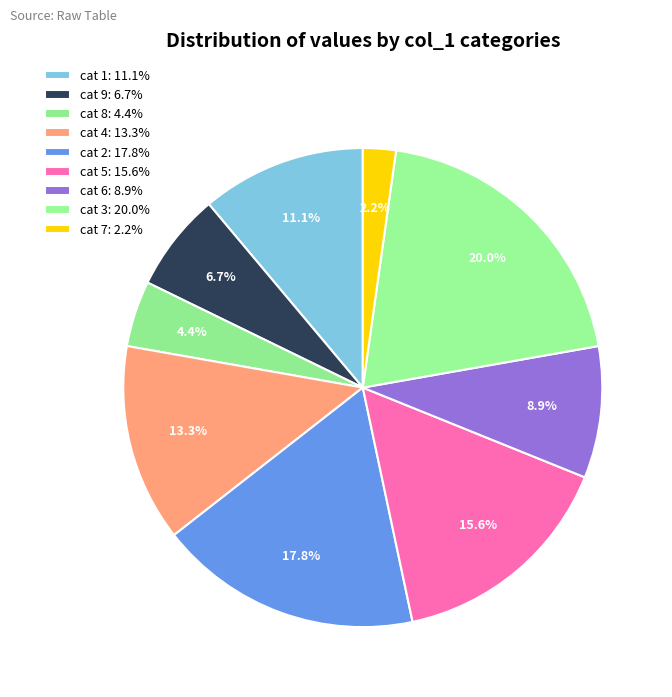

Count the number of slices in the pie.

9